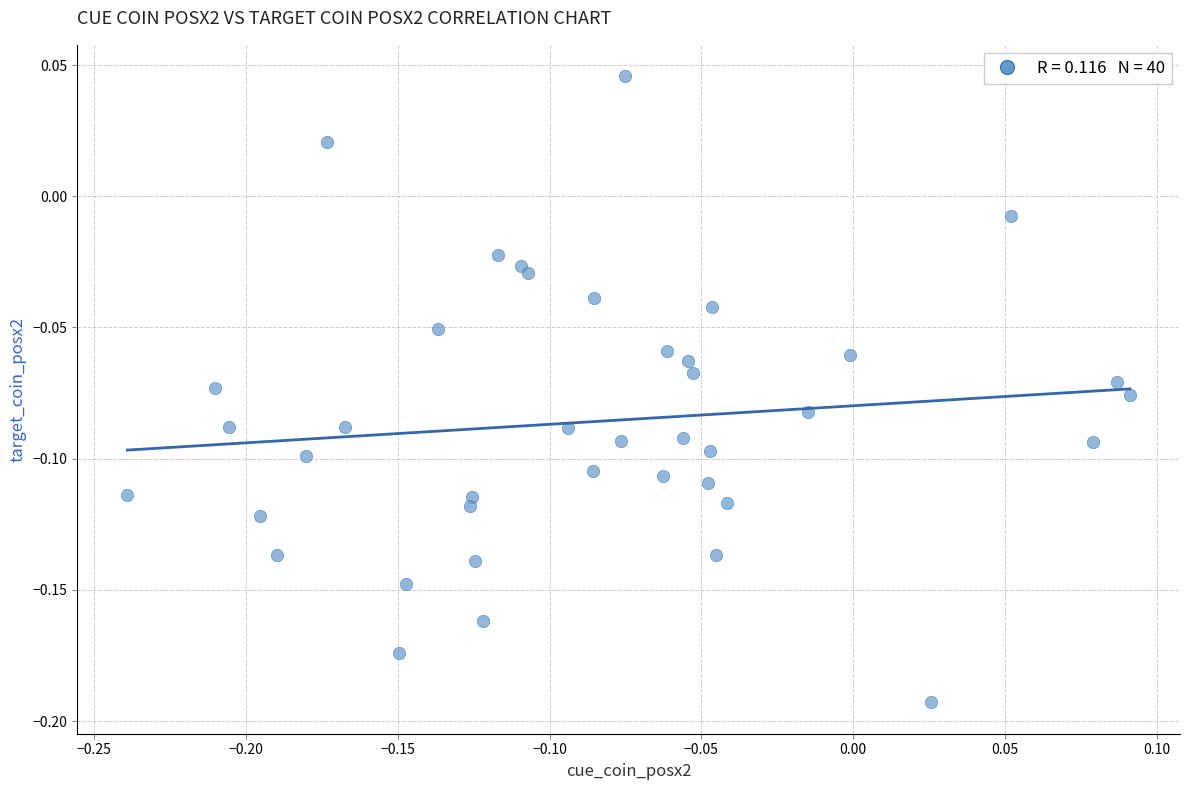

What is the range of X values (max minus min)?

0.3